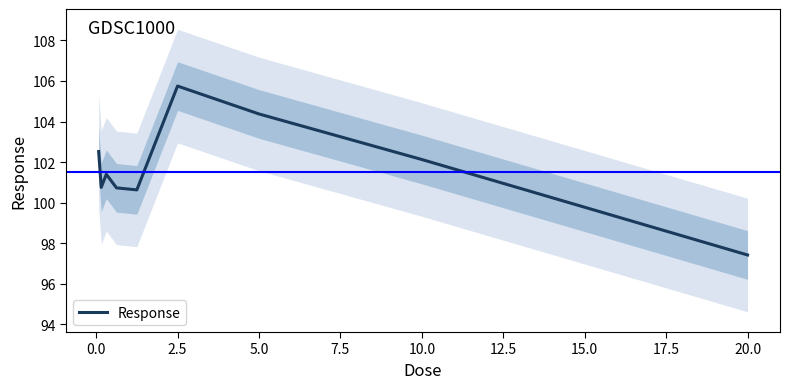

Is it true that Response equals 102.1 at 10.0?

True